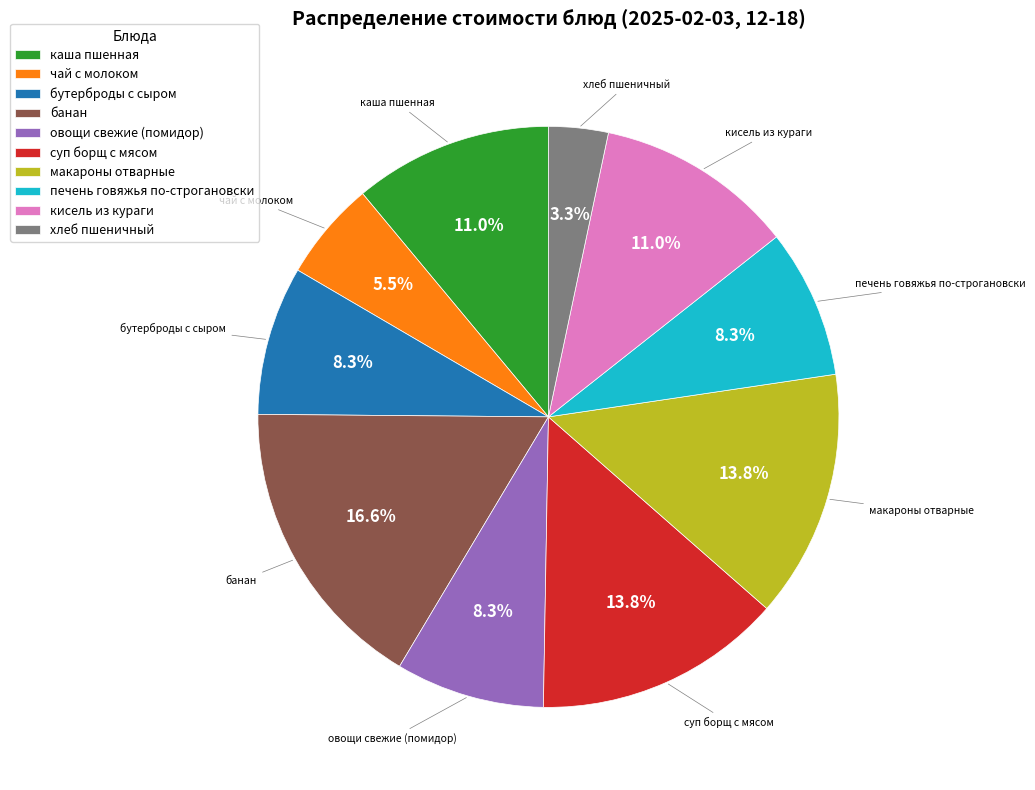

Between печень говяжья по-строгановски and каша пшенная, which is larger?

каша пшенная